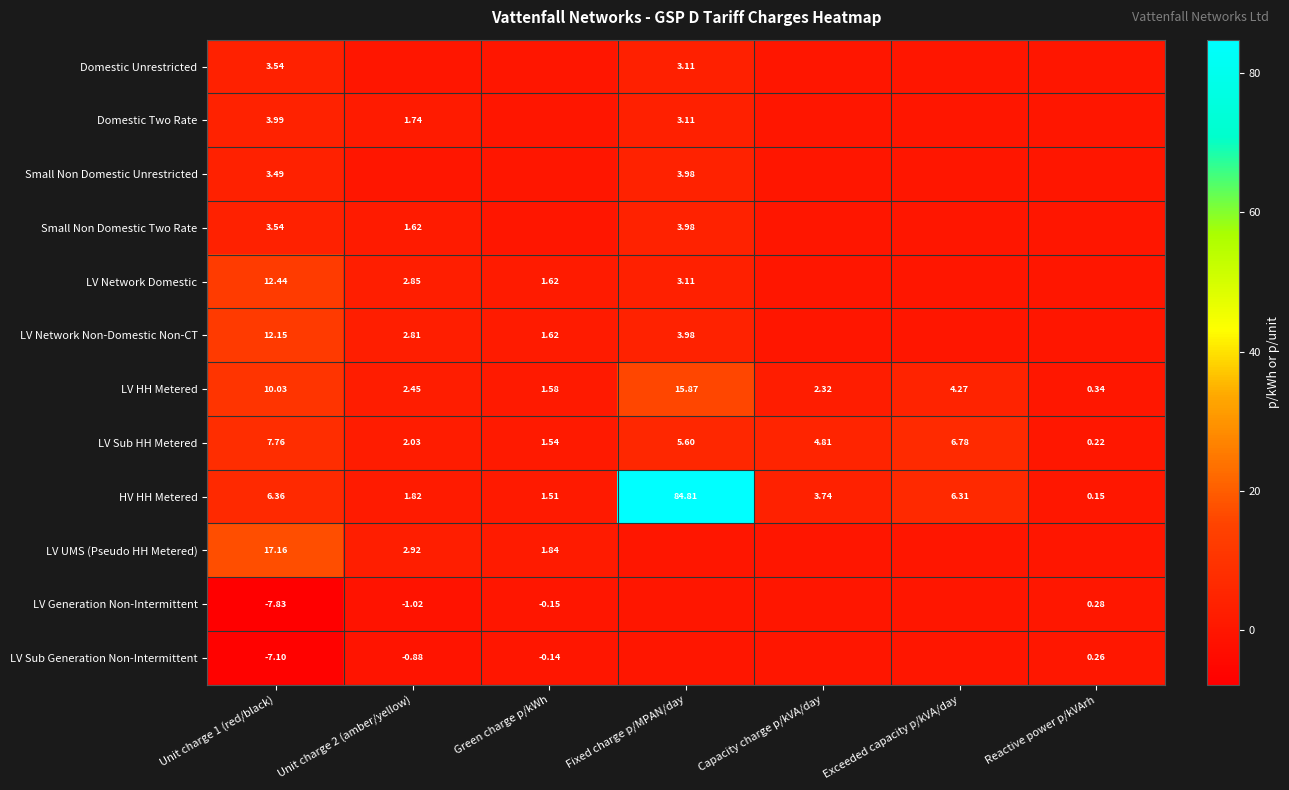

What is the spread (max minus min) of values at Unit charge 2 (amber/yellow)?

3.9